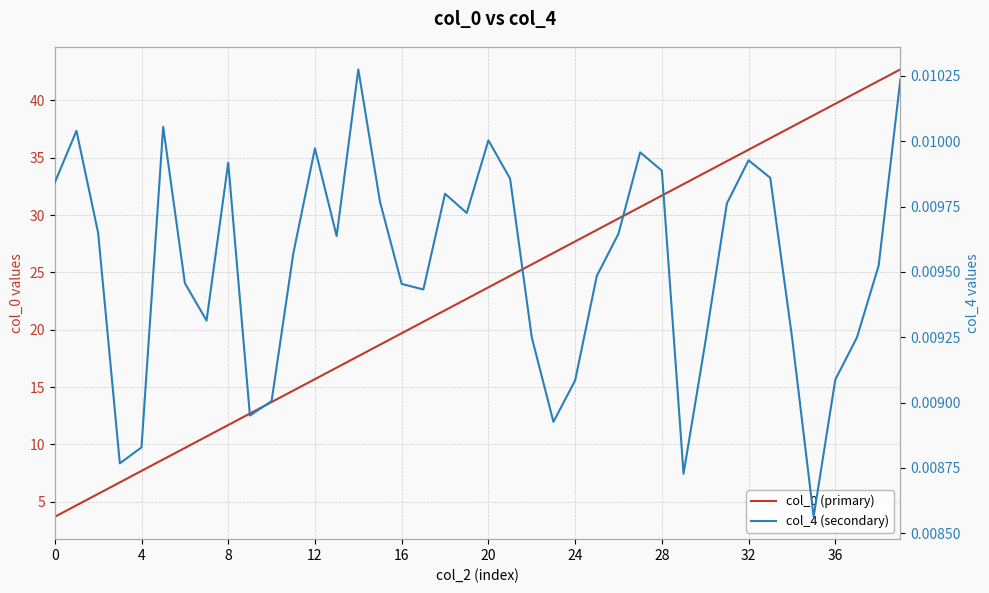

At which category is the sum across all series the highest?

39